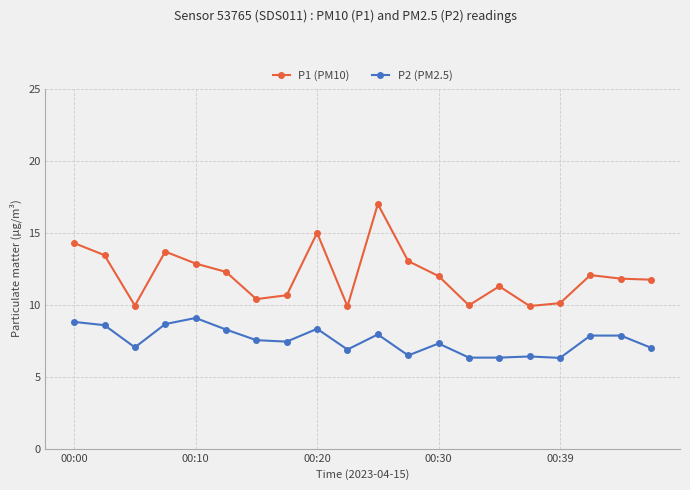

How many lines are shown in the chart?

2